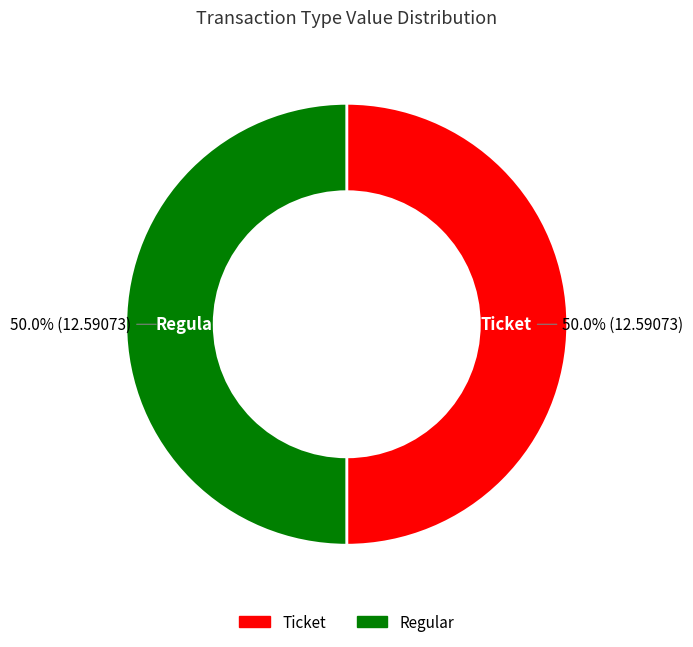

What percentage is NOT represented by Regular?

50.0%